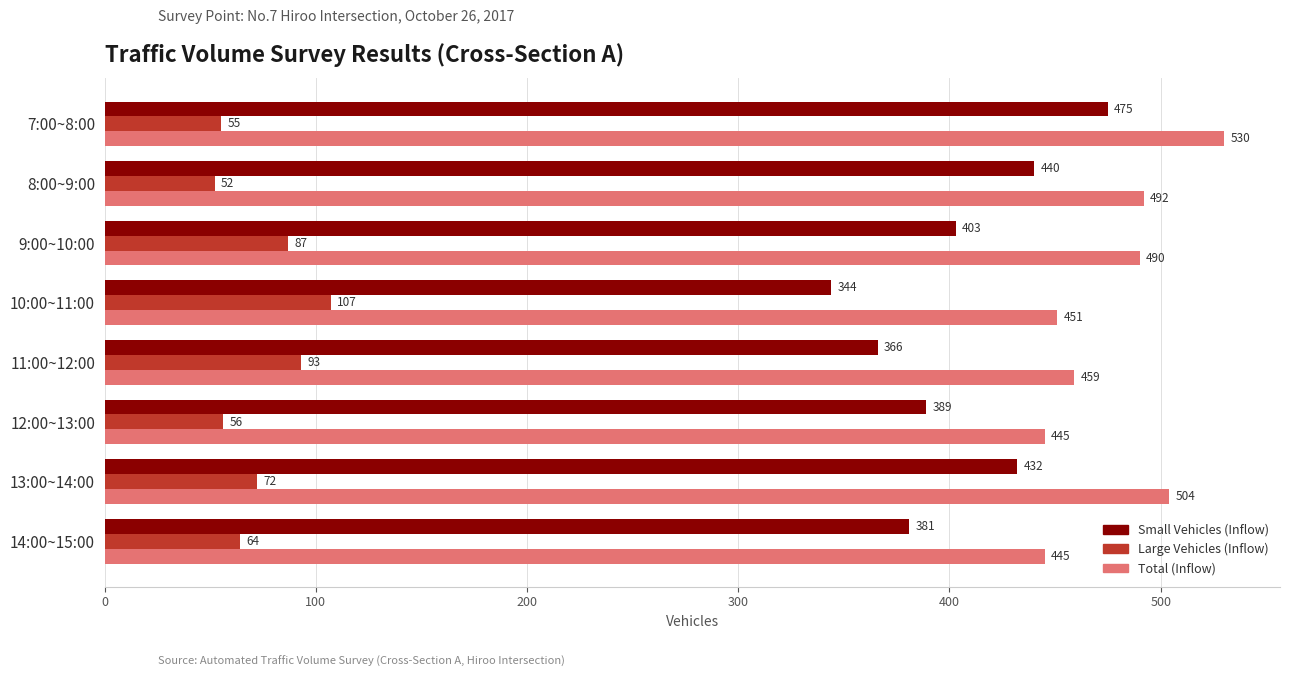

What is the average value of the Total (Inflow) series?

477